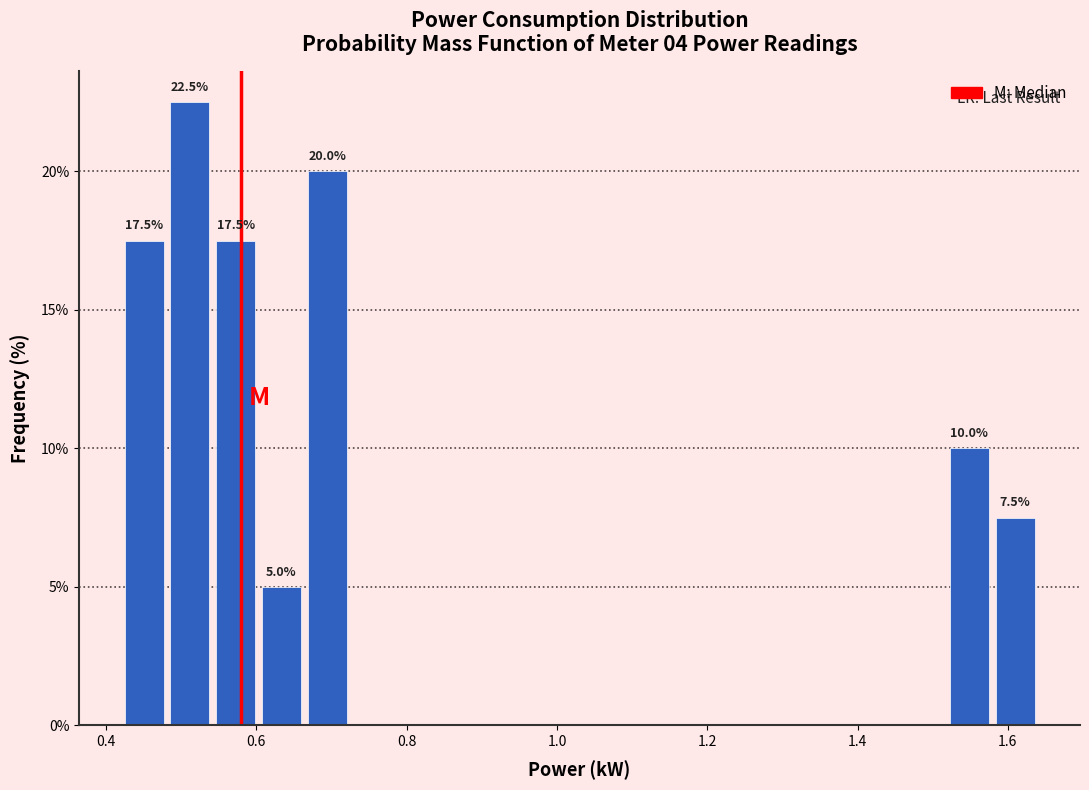

Read against the x-axis, roughly where is the centre of the tallest bar?

0.52